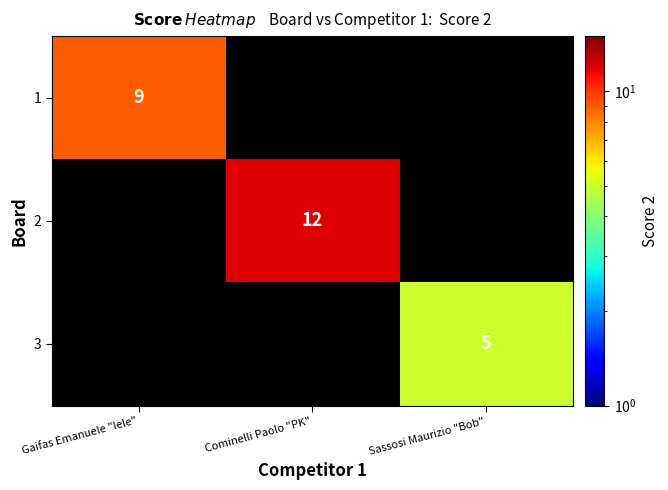

At how many categories does at least one series exceed 10?

1